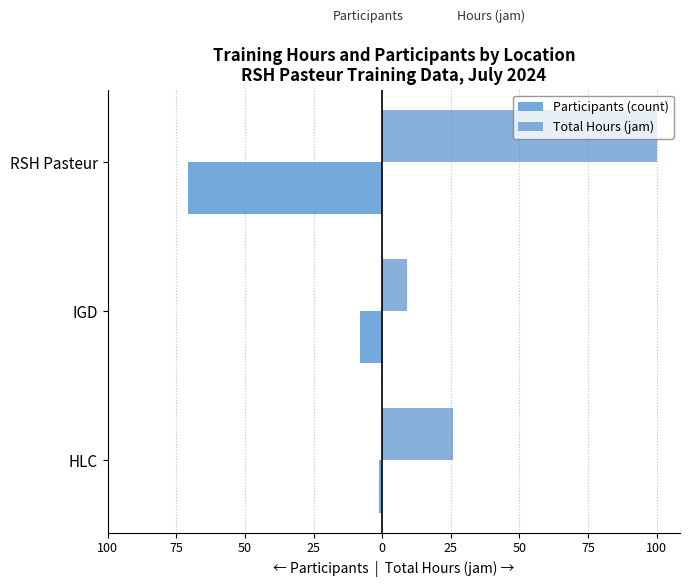

What is the smallest value displayed?

-71.0